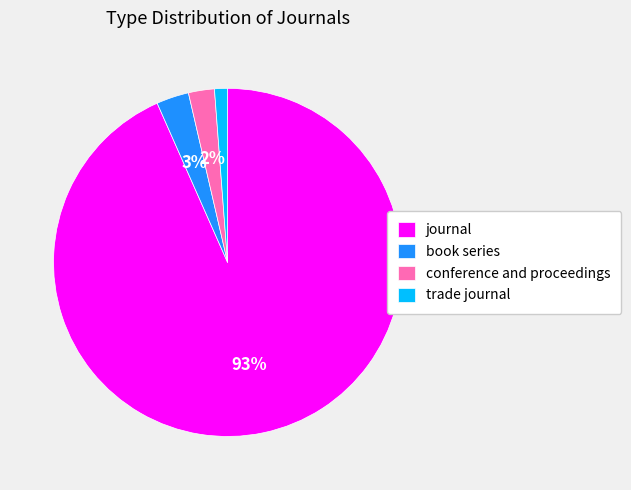

Is the sum of journal and conference and proceedings greater than half?

Yes